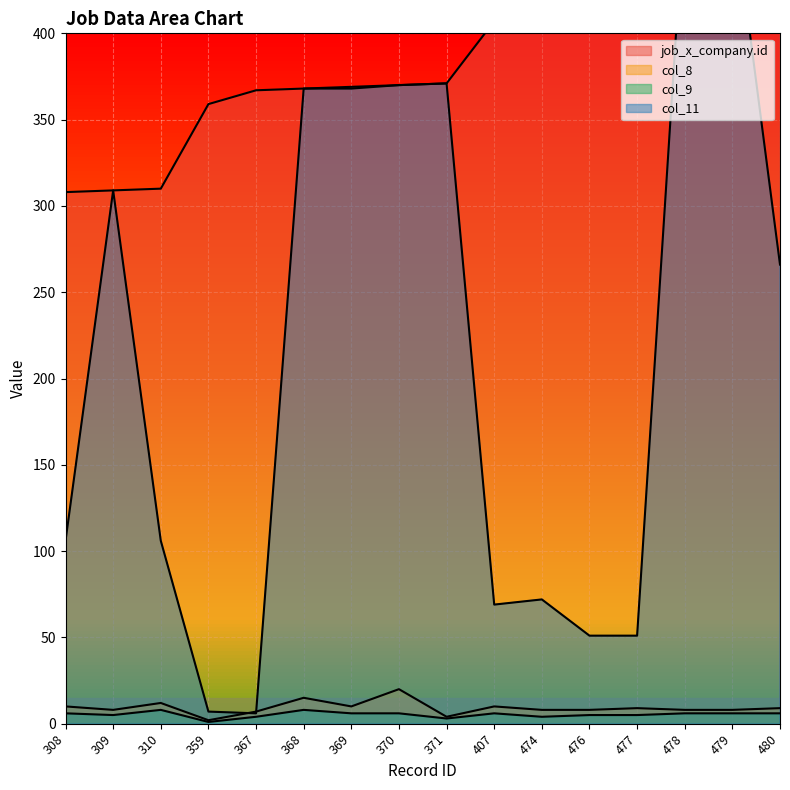

What is the difference between the maximum and minimum values in the col_9 series?

7